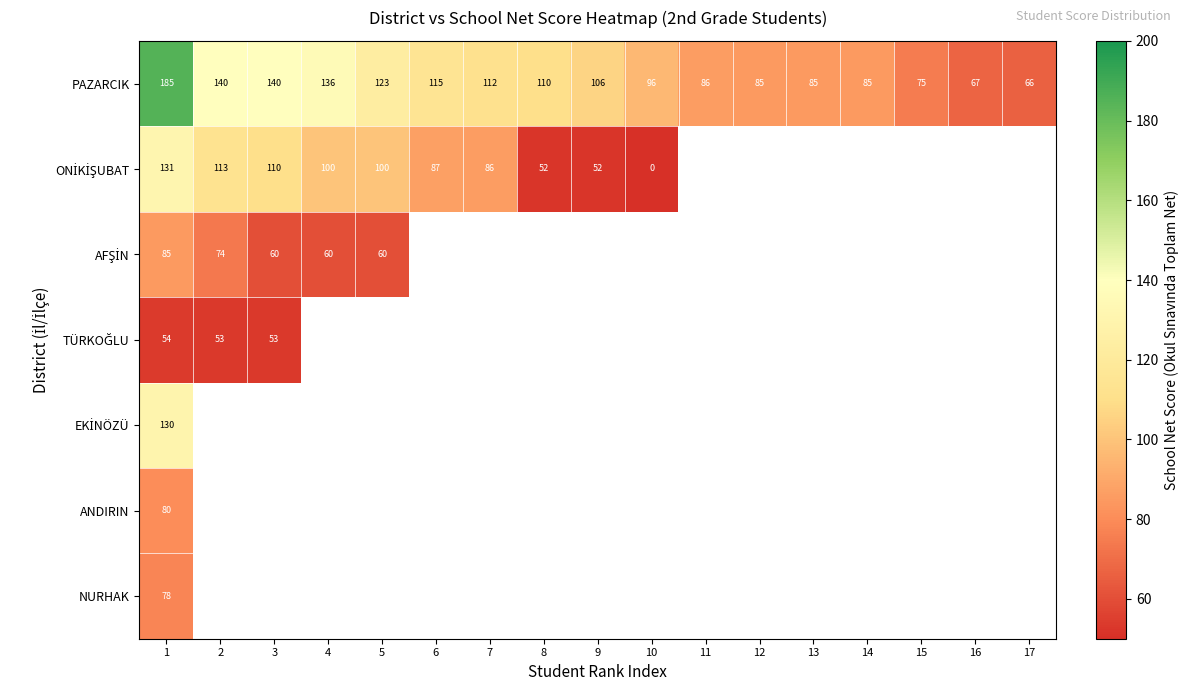

At which label does PAZARCIK reach its minimum?

17